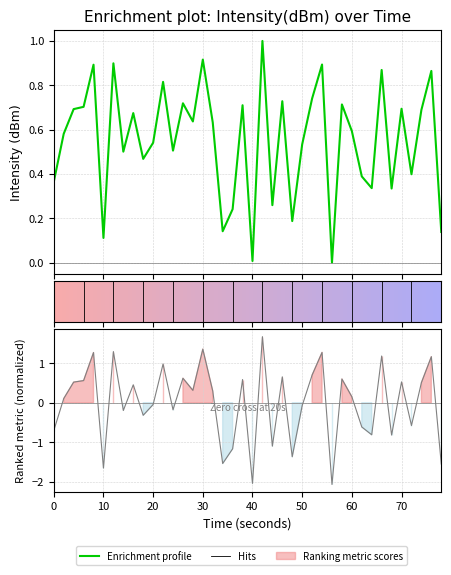

How many positive values are there?

39